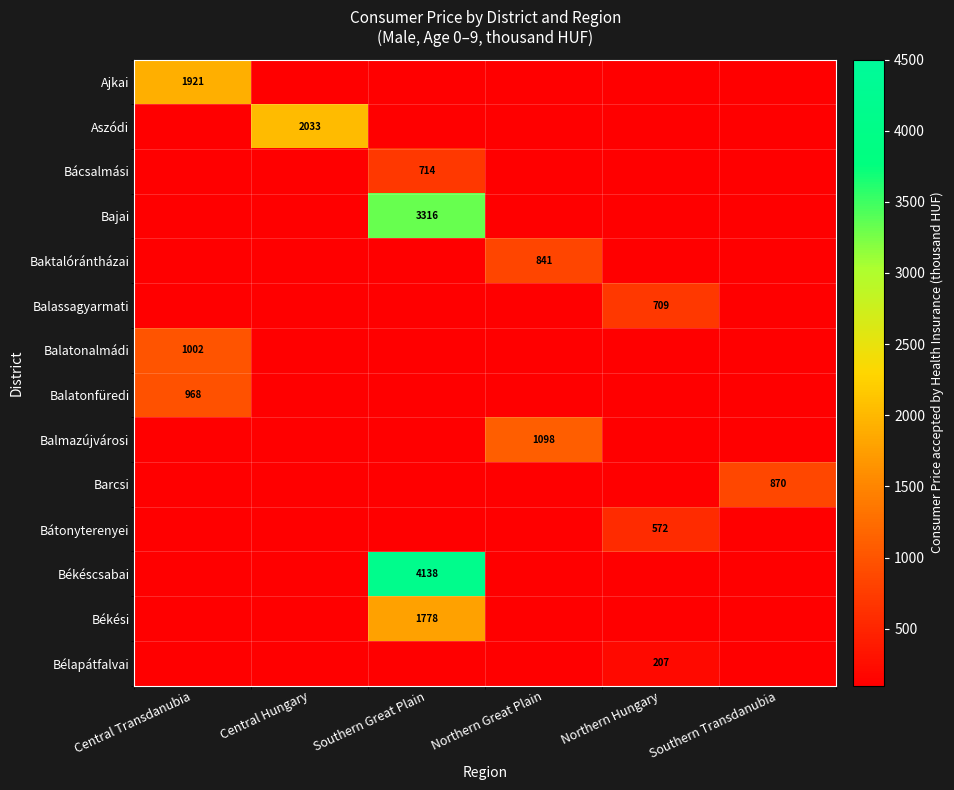

Is it true that Békési equals 810 at Southern Great Plain?

False